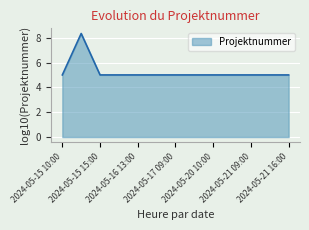

What is the smallest value displayed?

5.0